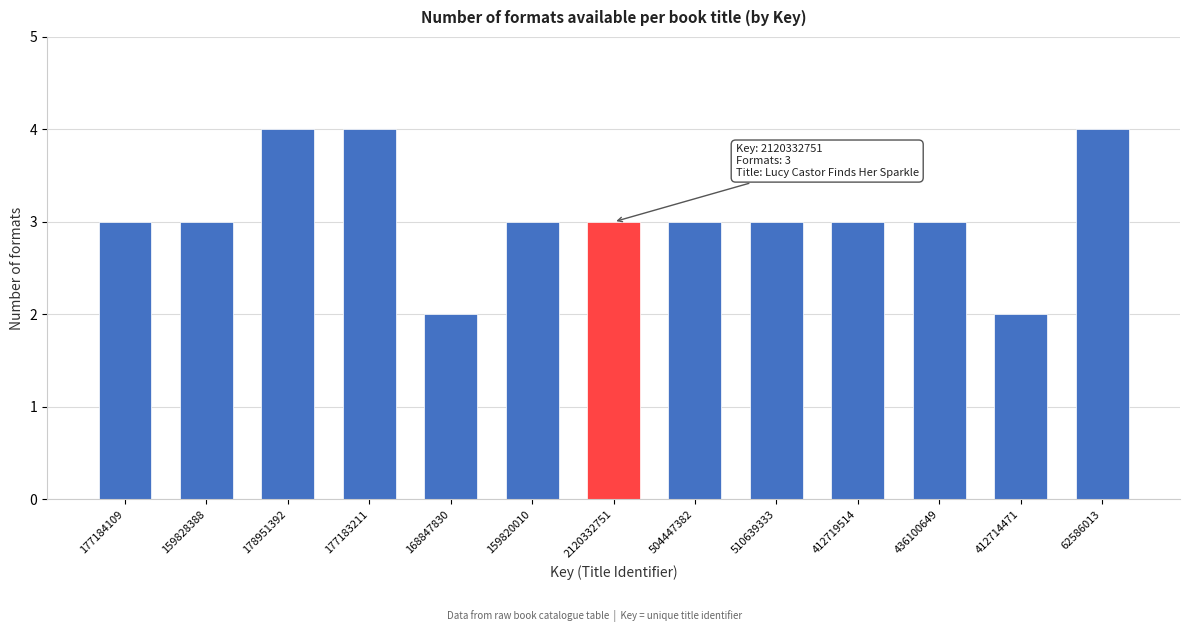

Reading left to right, extract all data points from this chart.

3	3	4	4	2	3	3	3	3	3	3	2	4